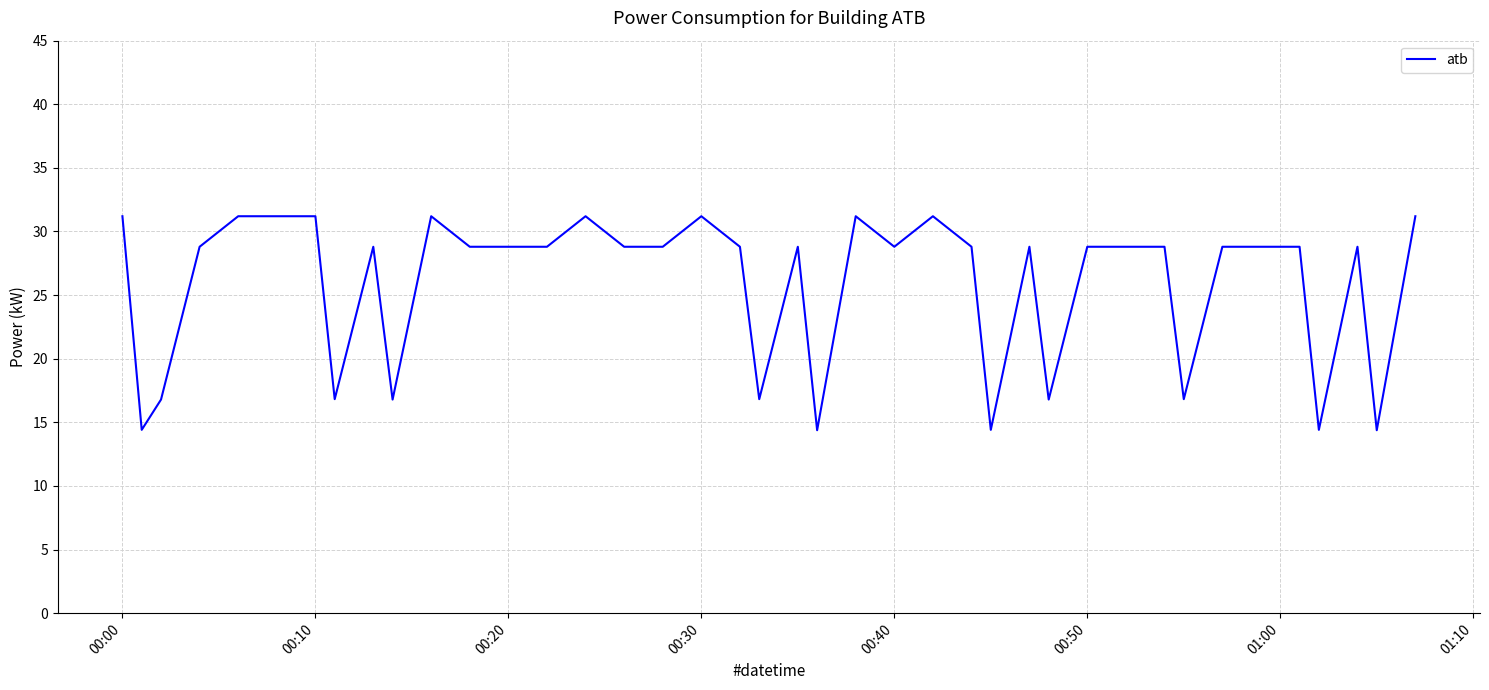

What is the maximum value shown in the chart?

31.2